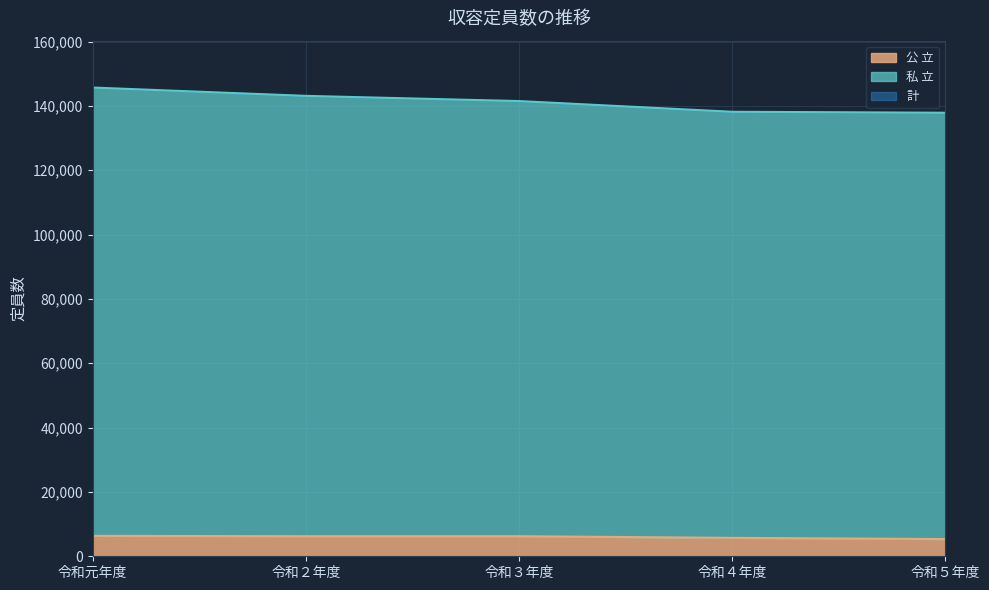

What is the value of the 私 立 point at the 1st from the left?

145692